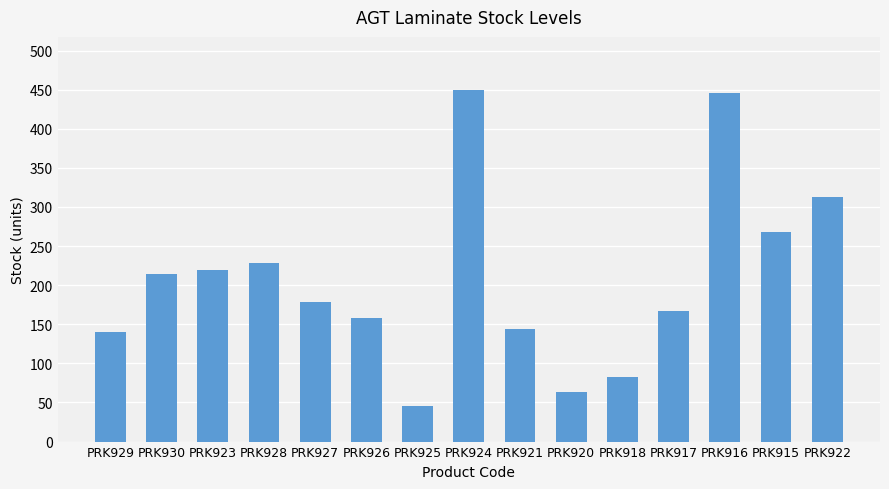

Reading right to left, extract all data points from this chart.

PRK922=313	PRK915=268	PRK916=446	PRK917=167	PRK918=83	PRK920=64	PRK921=144	PRK924=450	PRK925=46	PRK926=158	PRK927=178	PRK928=229	PRK923=219	PRK930=214	PRK929=140